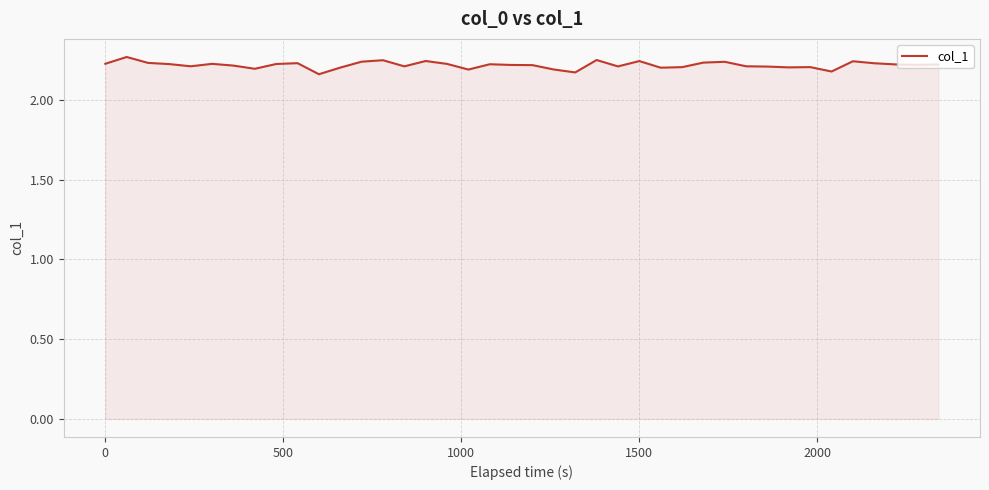

What is the smallest value displayed?

2.2